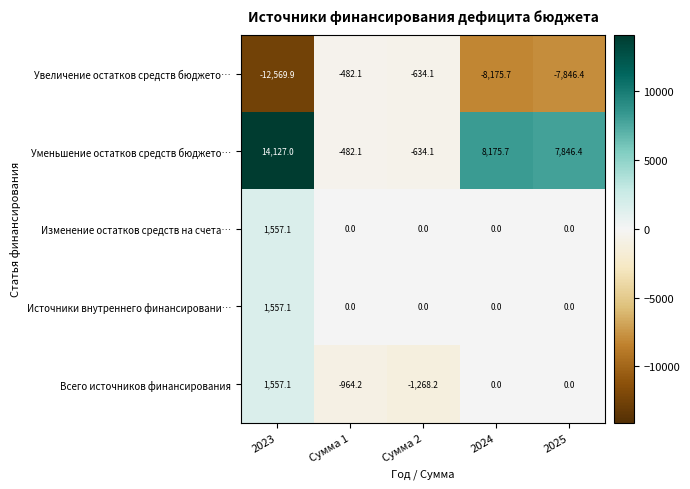

What is the approximate value of Увеличение остатков средств бюджето… at Сумма 2?

-634.1